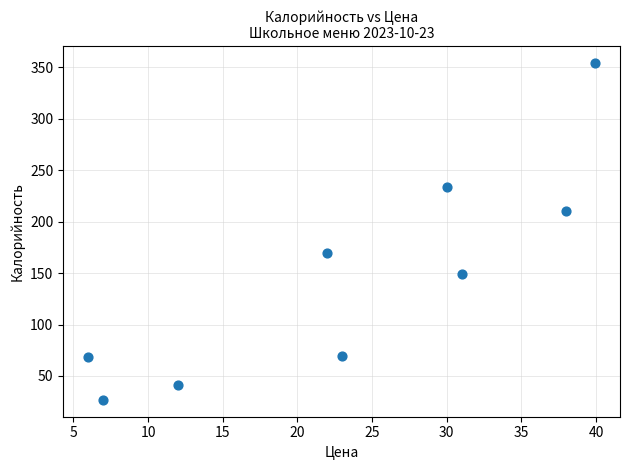

What is the average Y value?

146.9